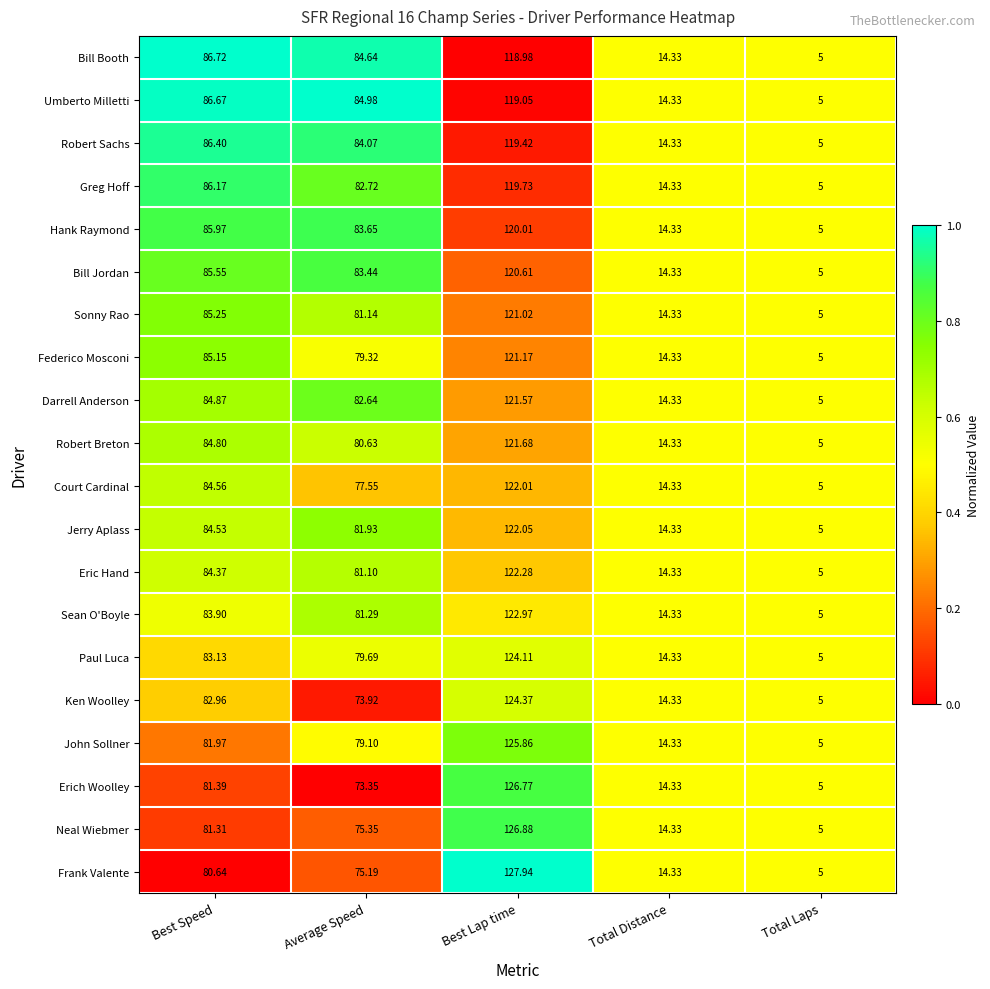

At which label does Bill Booth reach its minimum?

Total Laps